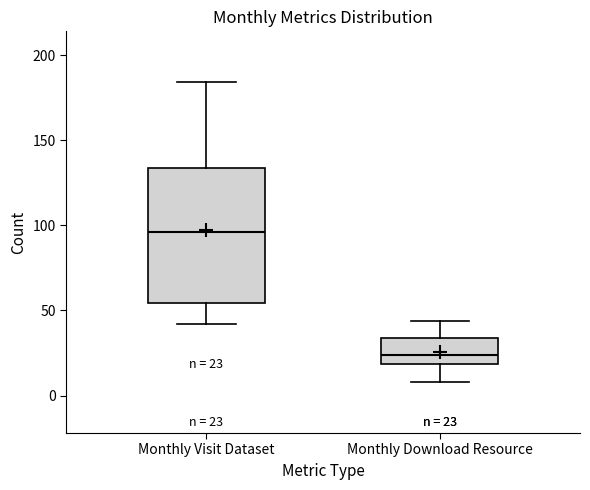

Which box is the tallest, from its lower edge to its upper edge?

Monthly Visit Dataset